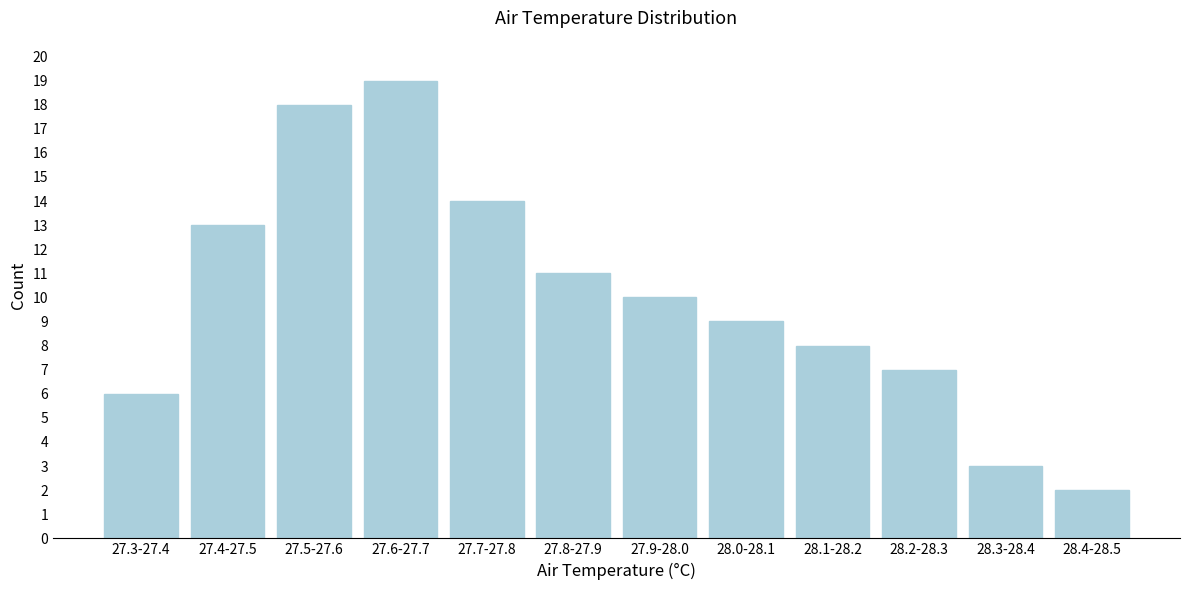

Reading left to right, extract all data points from this chart.

27.3-27.4=6	27.4-27.5=13	27.5-27.6=18	27.6-27.7=19	27.7-27.8=14	27.8-27.9=11	27.9-28.0=10	28.0-28.1=9	28.1-28.2=8	28.2-28.3=7	28.3-28.4=3	28.4-28.5=2